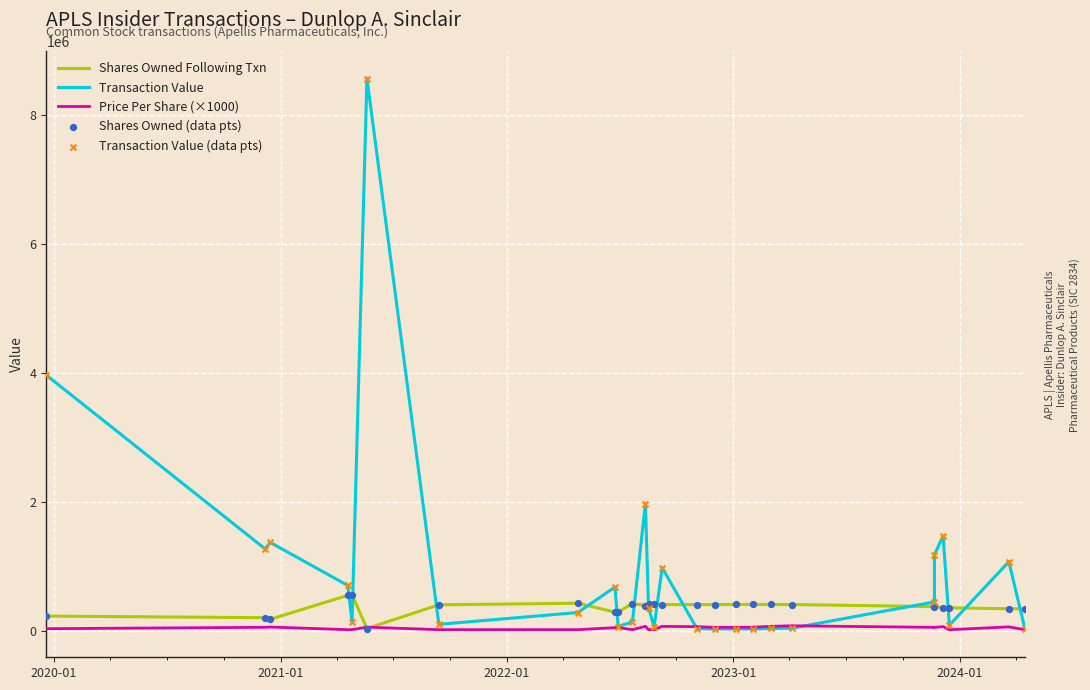

Which series has the largest Y range (max minus min)?

Transaction Value